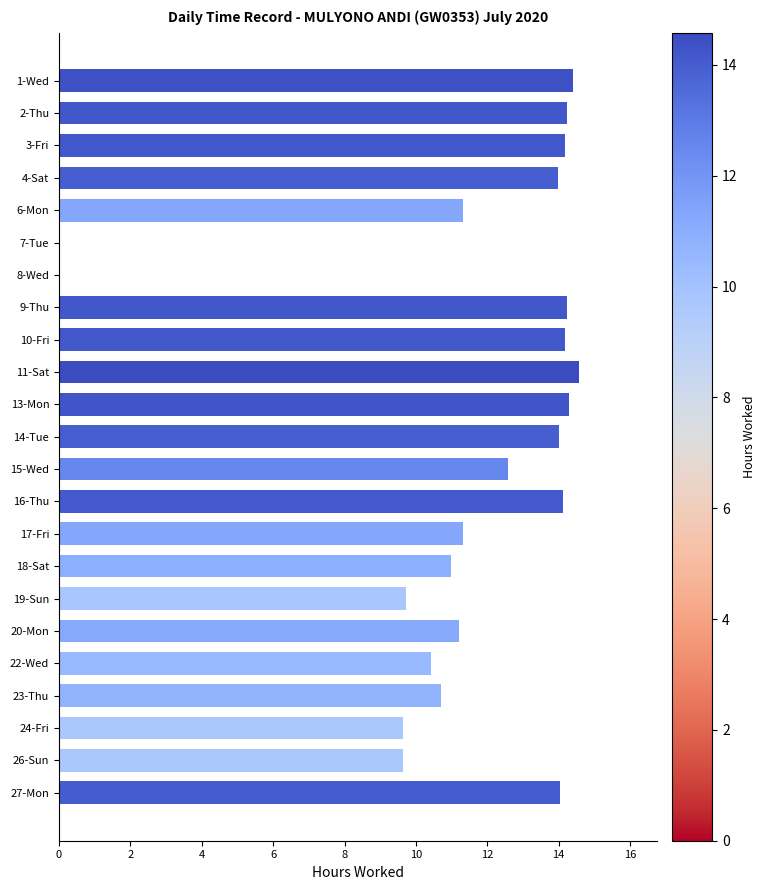

Read the value at 17-Fri.

11.3